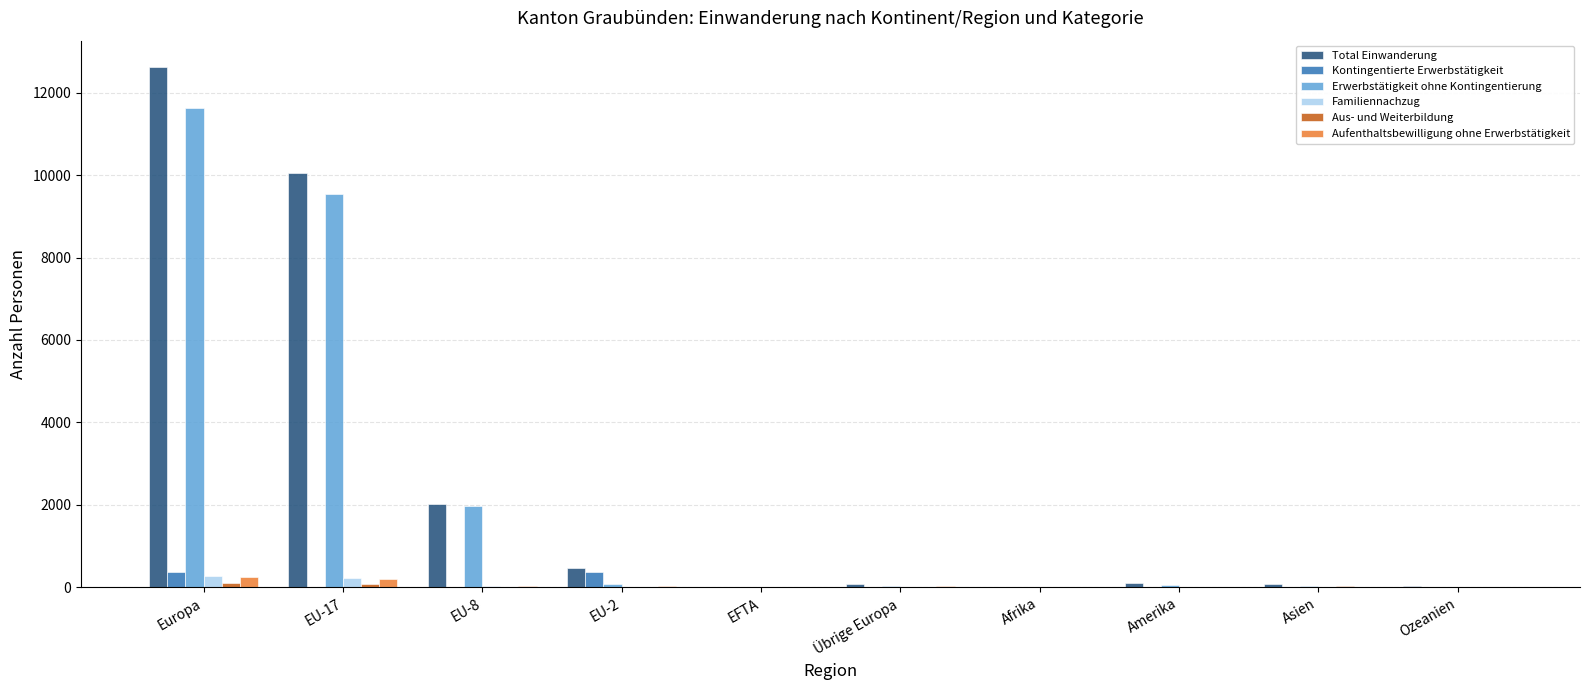

Count the number of data series in this chart.

6